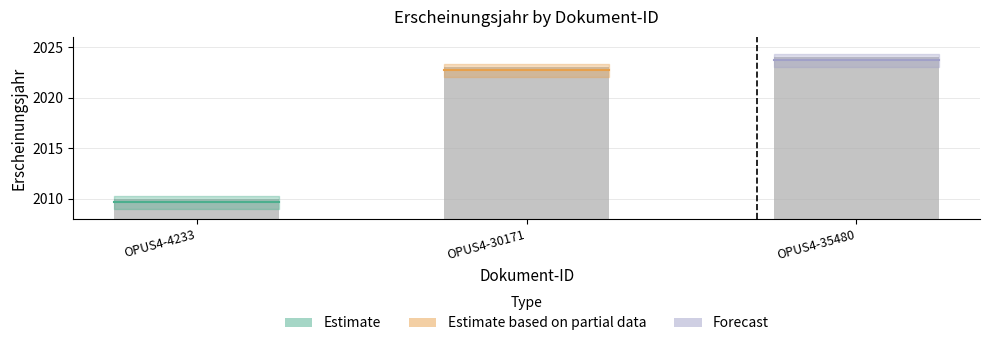

At which category does the chart reach its peak across all series?

OPUS4-35480